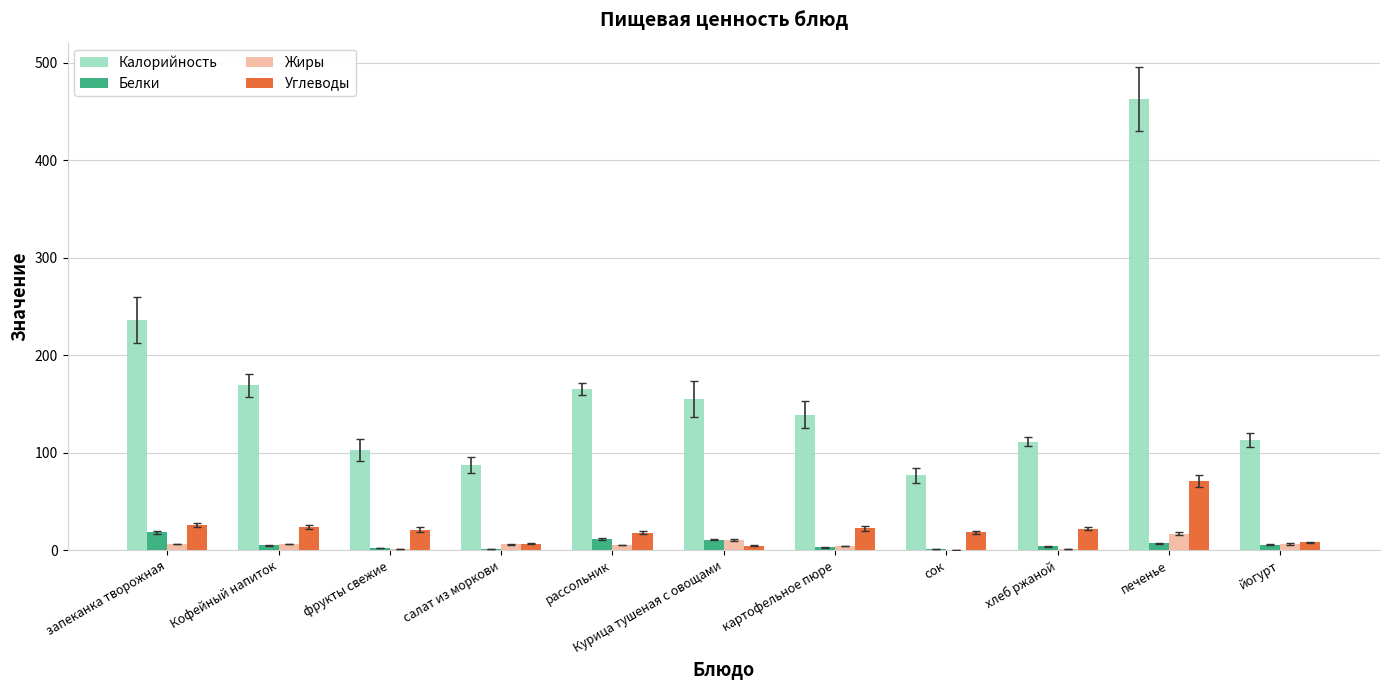

Is it true that Углеводы equals 4.5 at Курица тушеная с овощами?

True